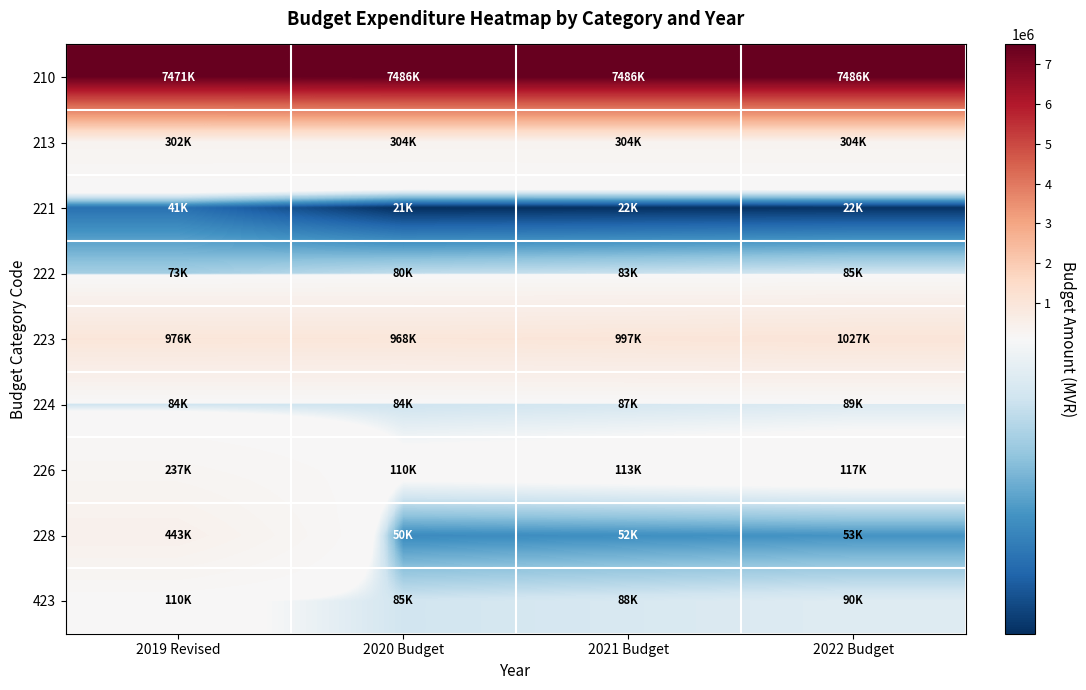

Which series has the widest spread of values?

228